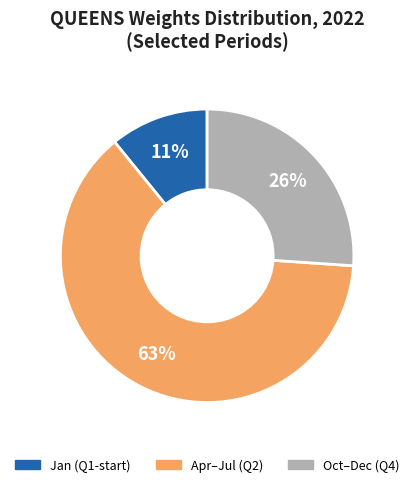

Does any single category account for the majority?

Yes